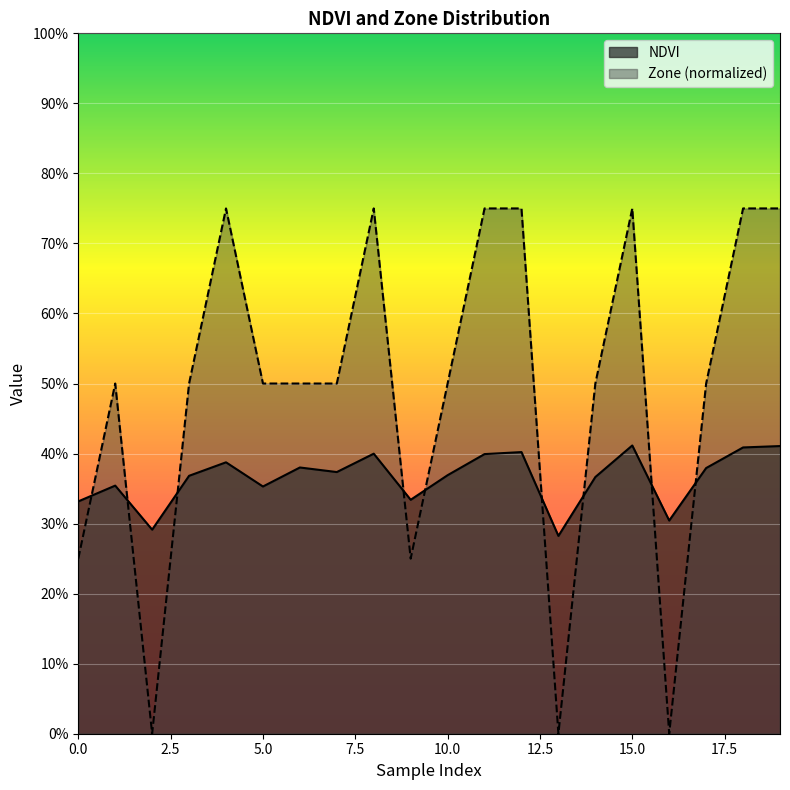

Rank the categories by Zone value from highest to lowest.

4, 8, 11, 12, 15, 18, 19, 1, 3, 5, 6, 7, 10, 14, 17, 0, 9, 2, 13, 16